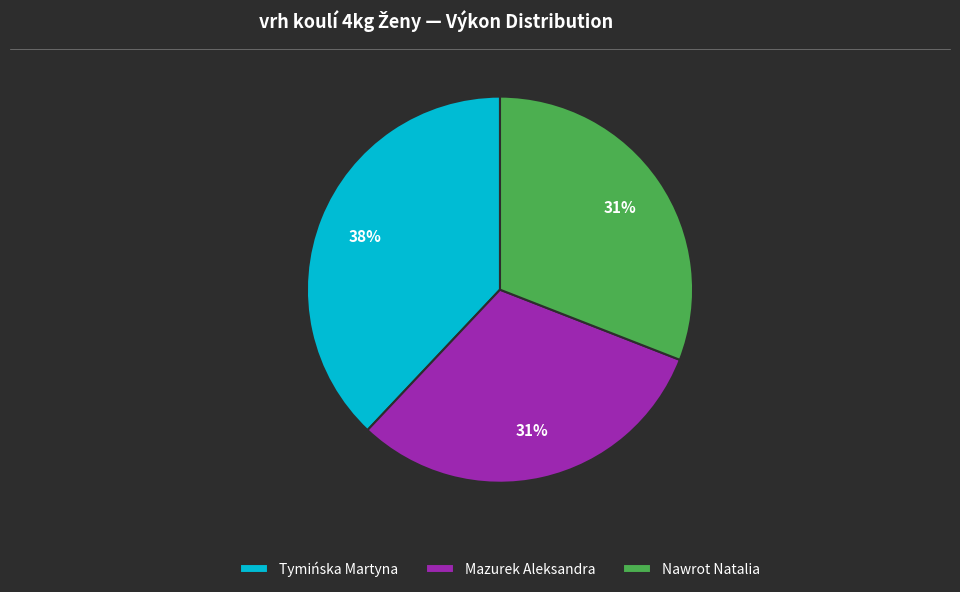

Between Tymińska Martyna and Nawrot Natalia, which is larger?

Tymińska Martyna